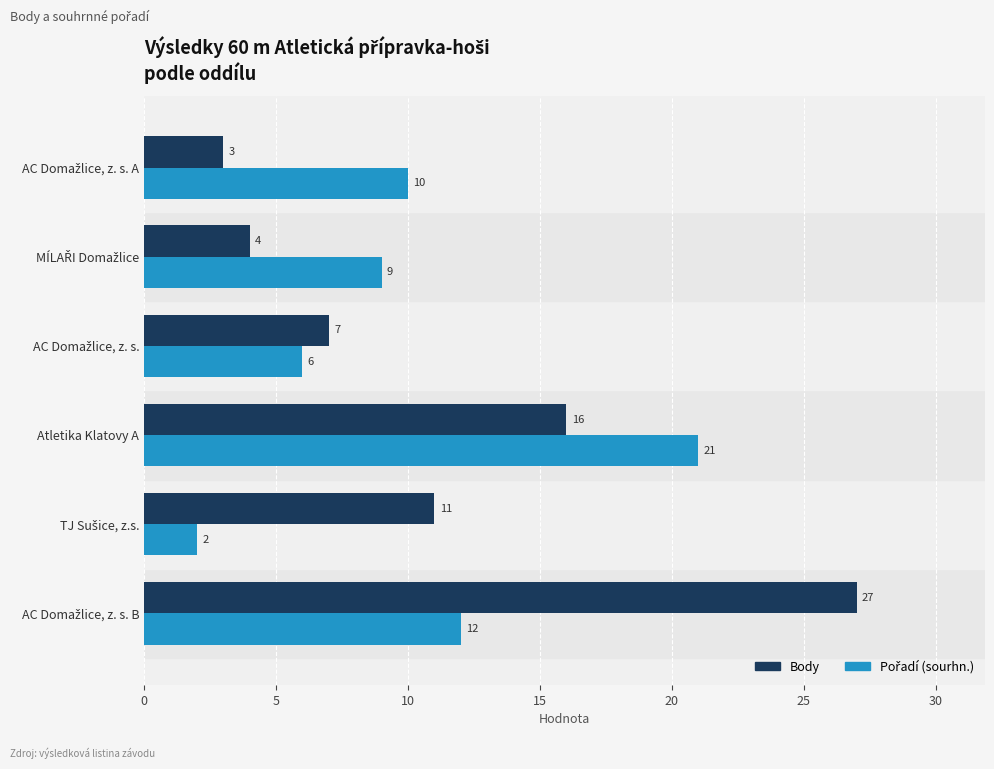

At which label is Body closest to 15?

Atletika Klatovy A